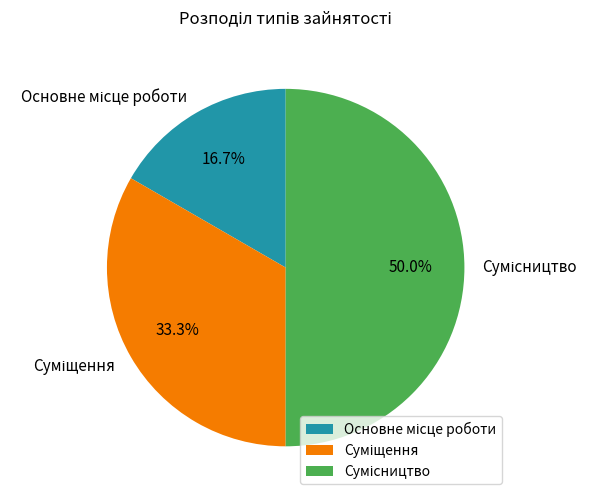

Does Суміщення account for over 50% of the chart?

No